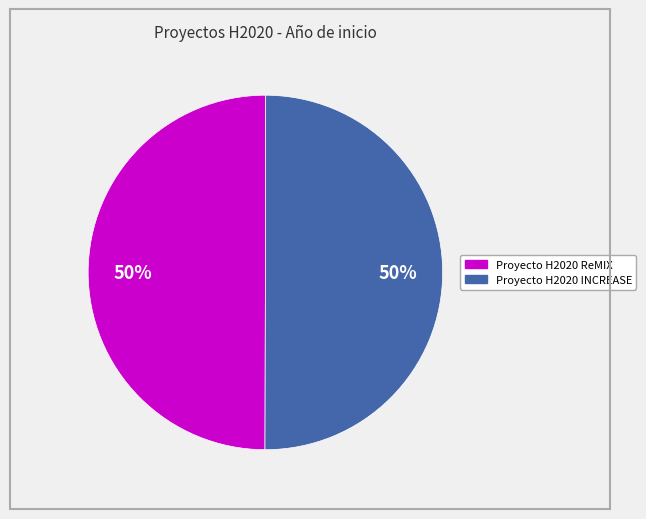

To the nearest percent, what portion does Proyecto H2020 ReMIX represent?

50%